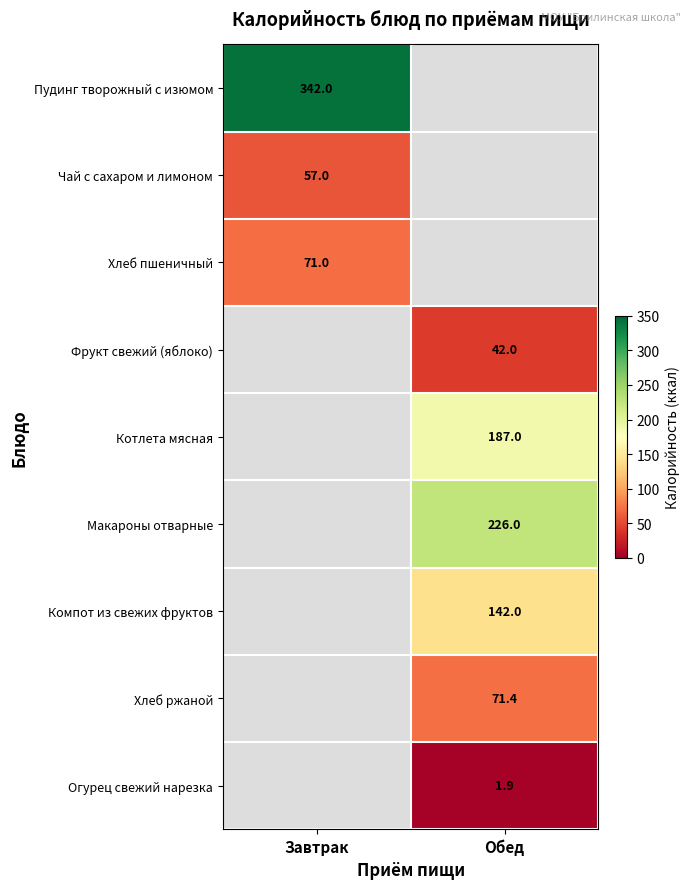

How many categories are shown in the chart?

2